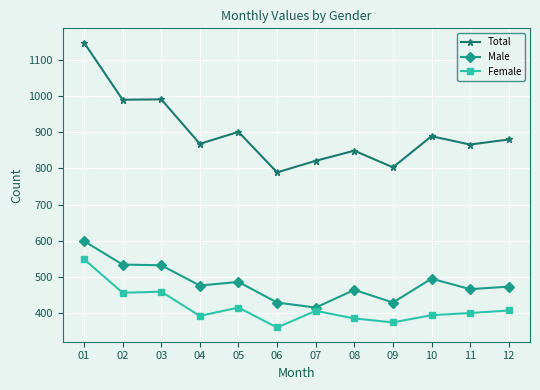

Is the value of Male at 01 greater than the value of Female at 11?

Yes